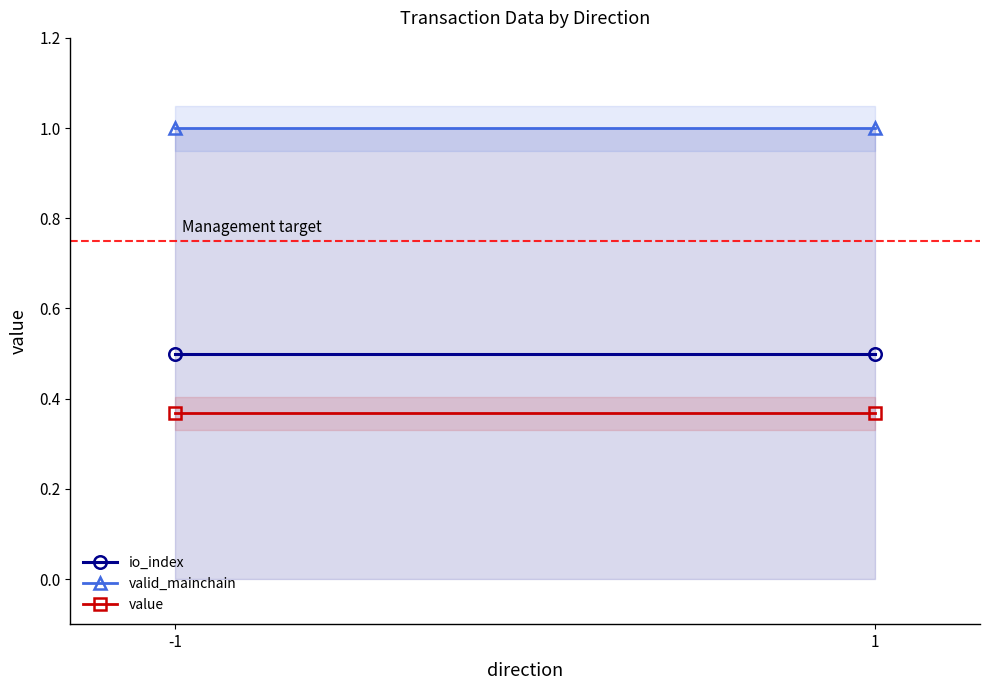

Reading right to left, what are all the values shown in this chart?

io_index: 0.5	0.5
valid_mainchain: 1.0	1.0
value: 0.4	0.4